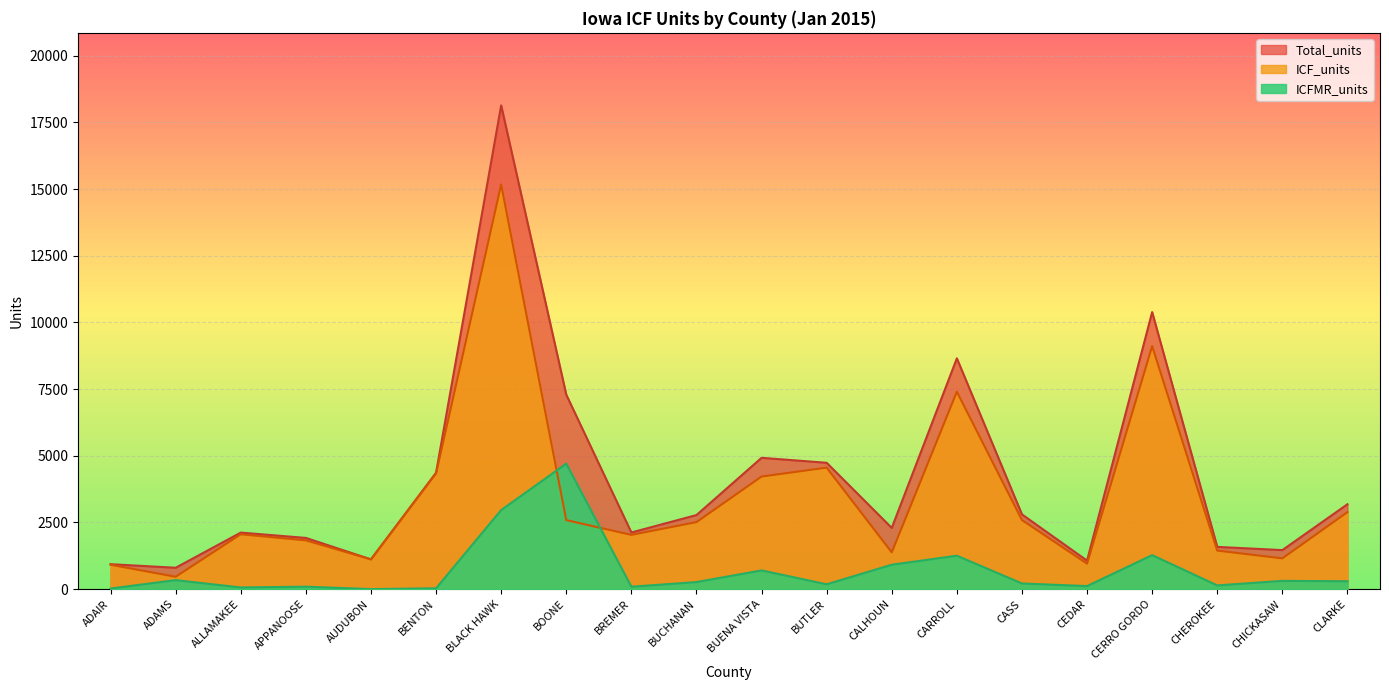

The value of ICFMR_units at BOONE is 3166. True or false?

False